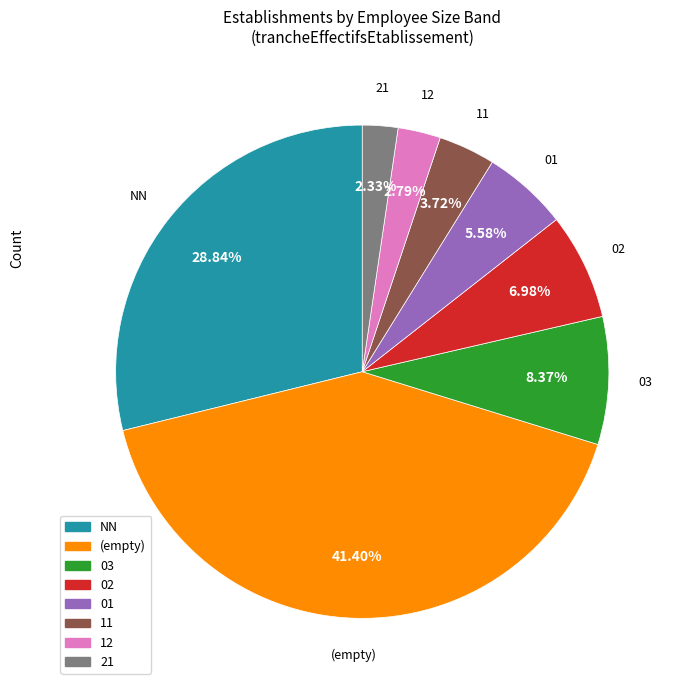

Does any single category account for the majority?

No